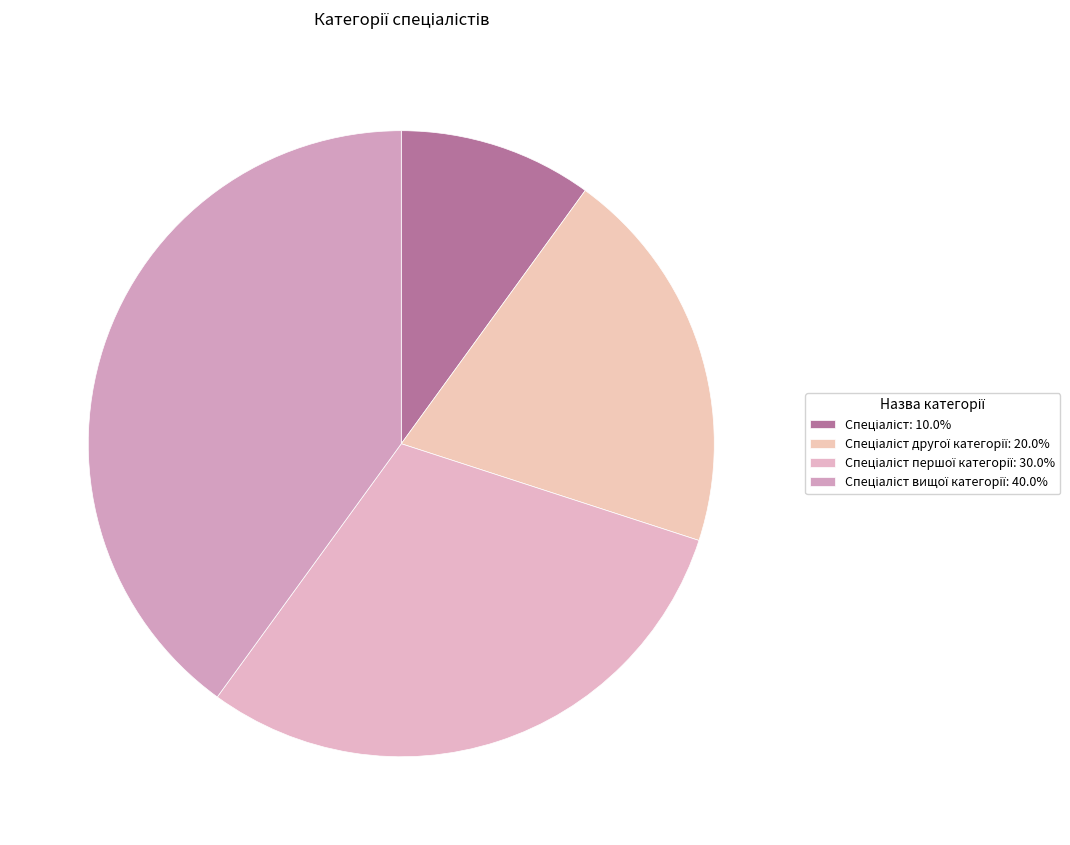

Is there a majority slice in this chart?

No